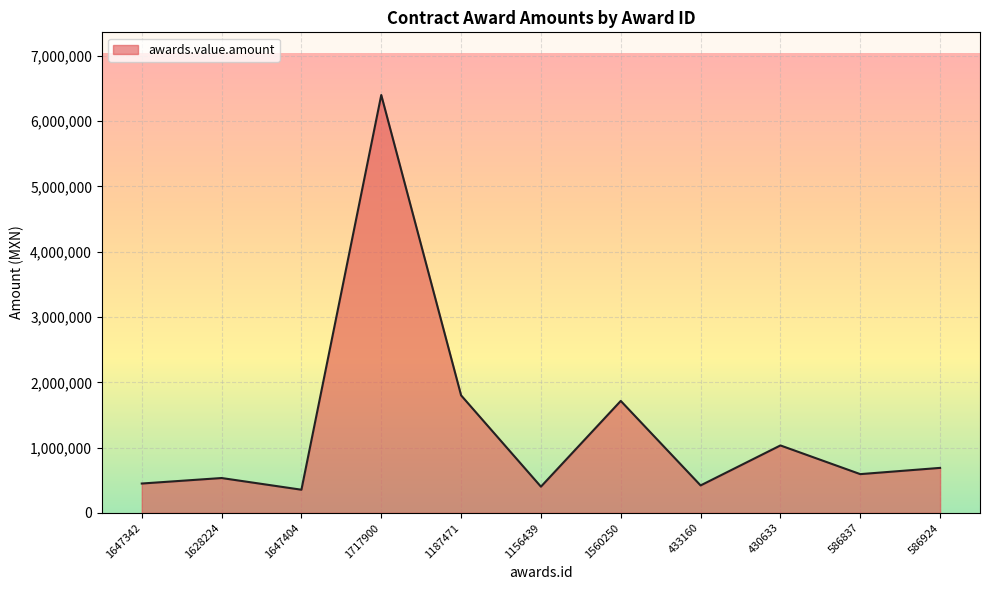

What is the change in value from 1560250 to 586924?

-1025816.2